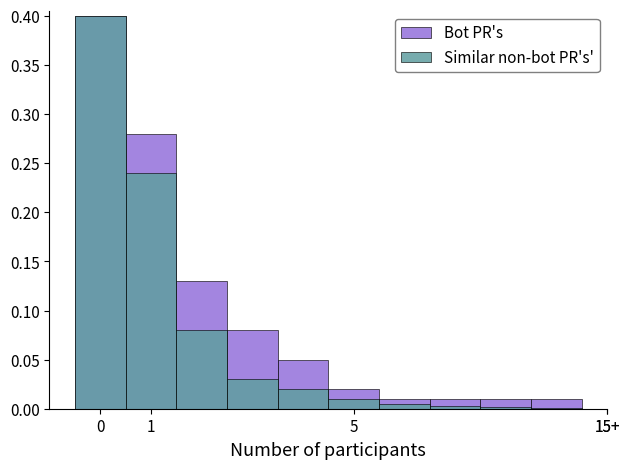

Is the value of Bot PR's at 1 greater than the value of Similar non-bot PR's' at 15+?

Yes